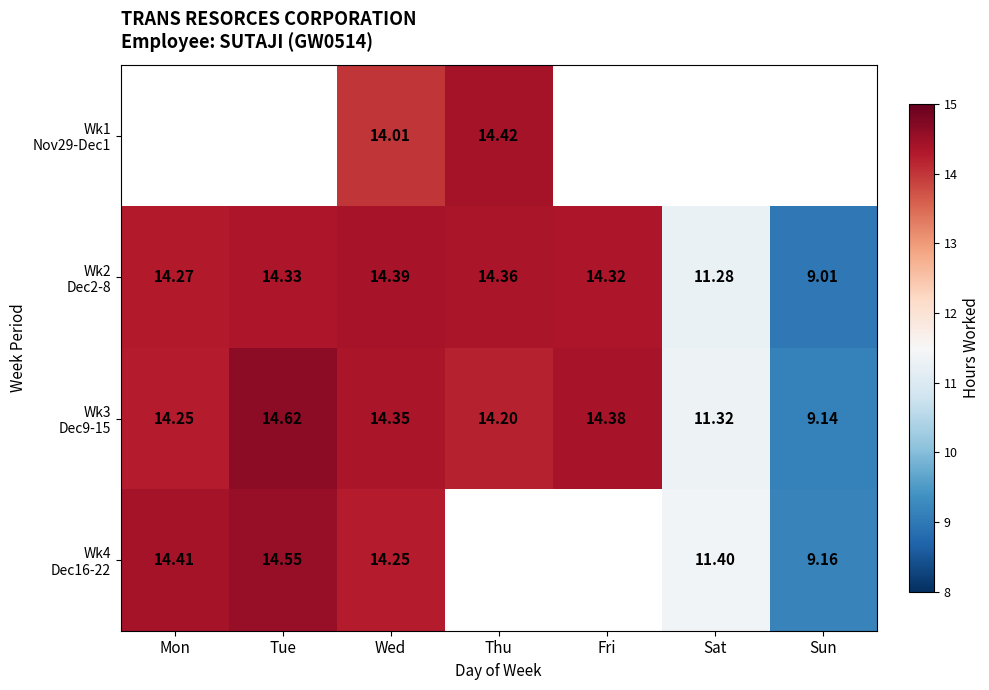

Which series changed the most between Thu and Sat?

Wk2 Dec2-8